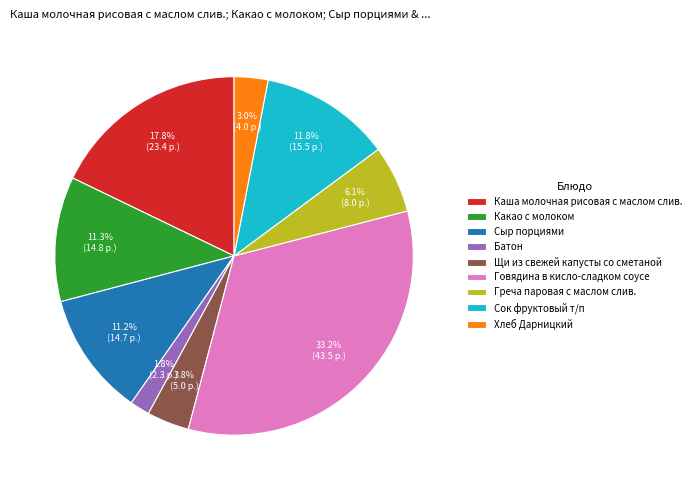

What percentage is the Каша молочная рисовая с маслом слив. slice, to the nearest percent?

18%